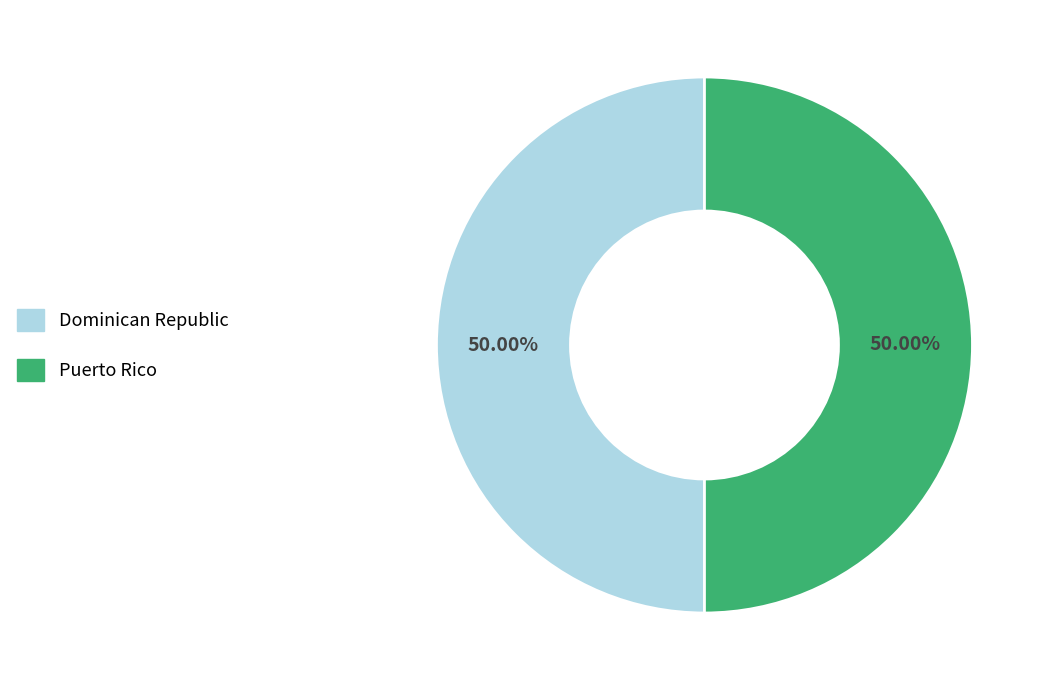

How many segments does this pie chart have?

2